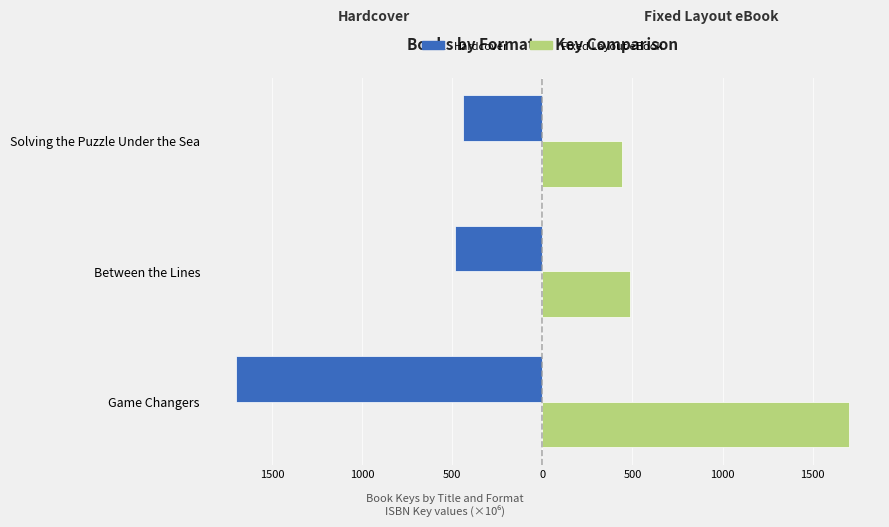

What is the value of the Fixed Layout eBook bar at the 2nd from the left?

486.9